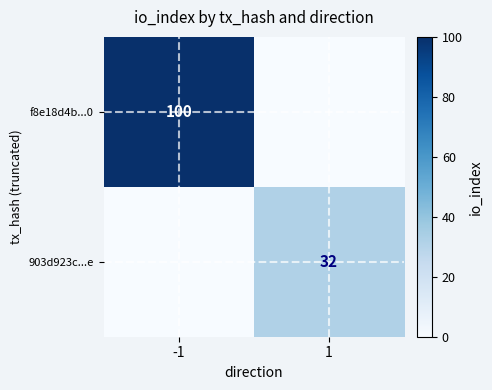

Is the value of f8e18d4b...0 at -1 greater than the value of 903d923c...e at 1?

Yes